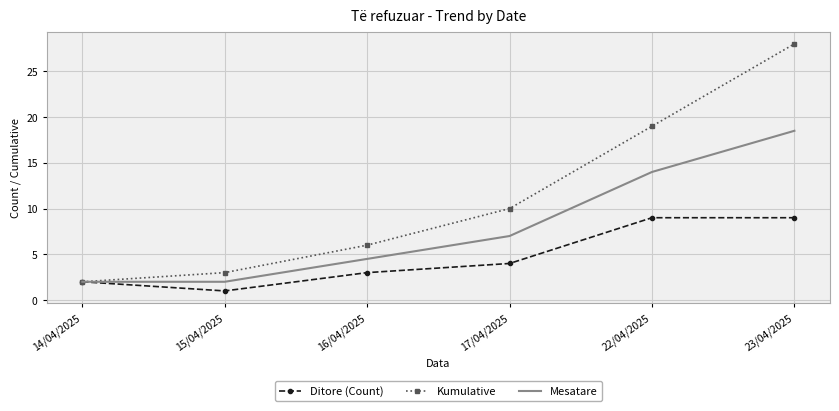

What is the difference between the second highest and minimum values in the Ditore (Count) series?

8.0